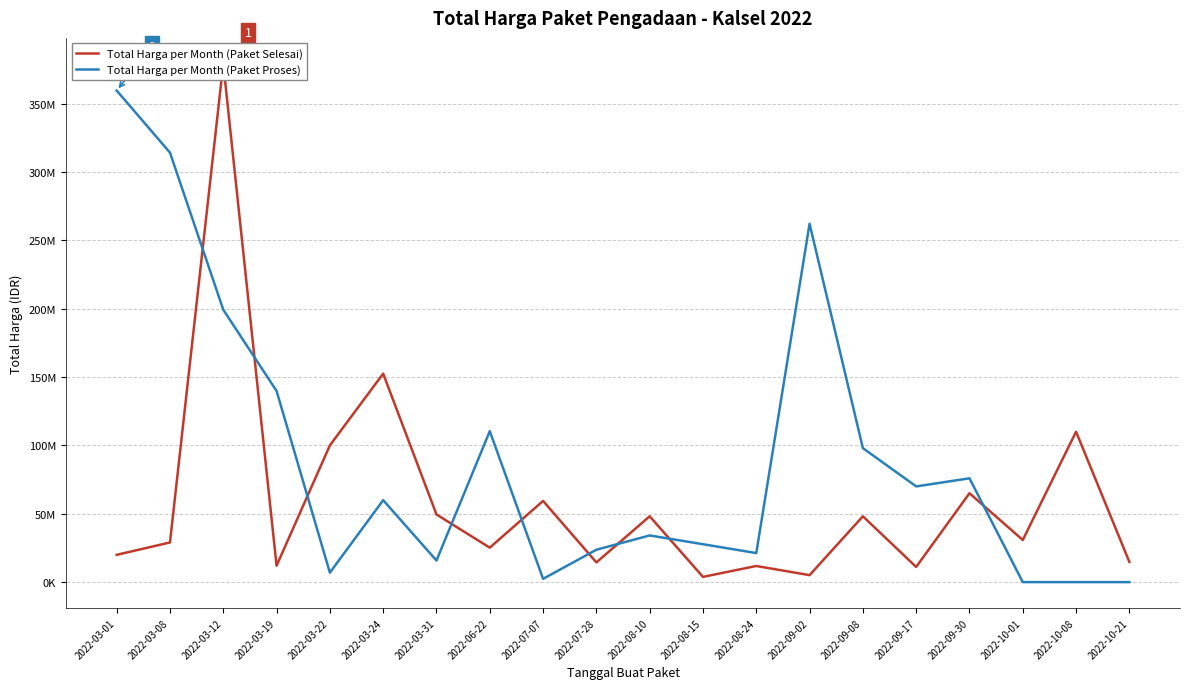

What is the sum of all Total Harga per Month (Paket Selesai) values?

1189603000